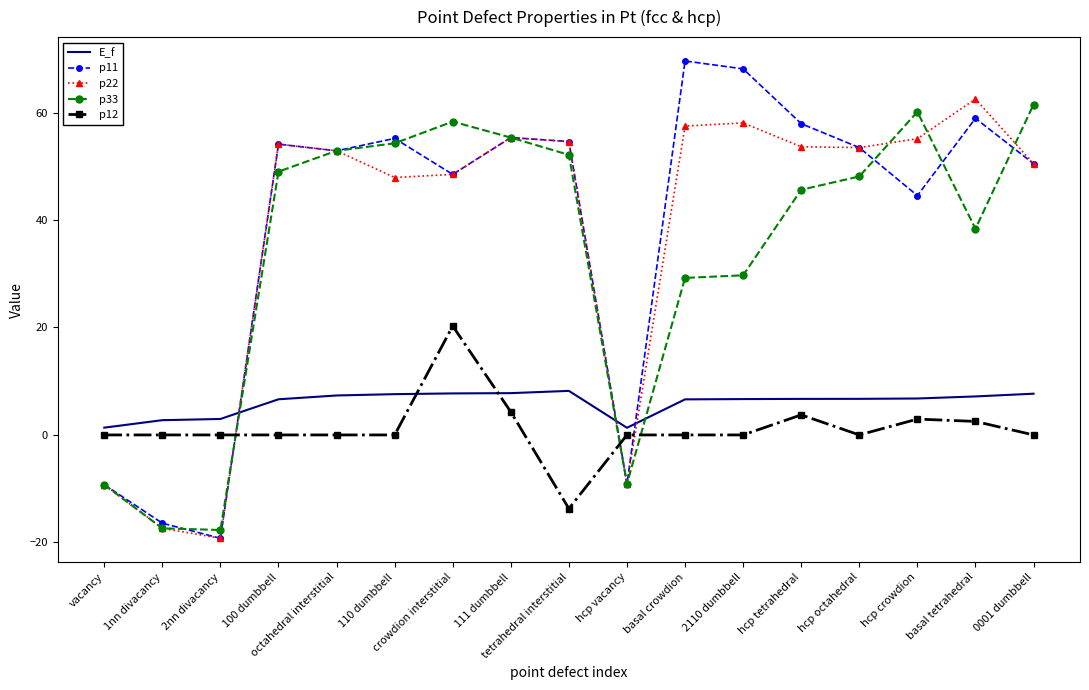

True or false: p12 and p33 intersect in this chart.

True